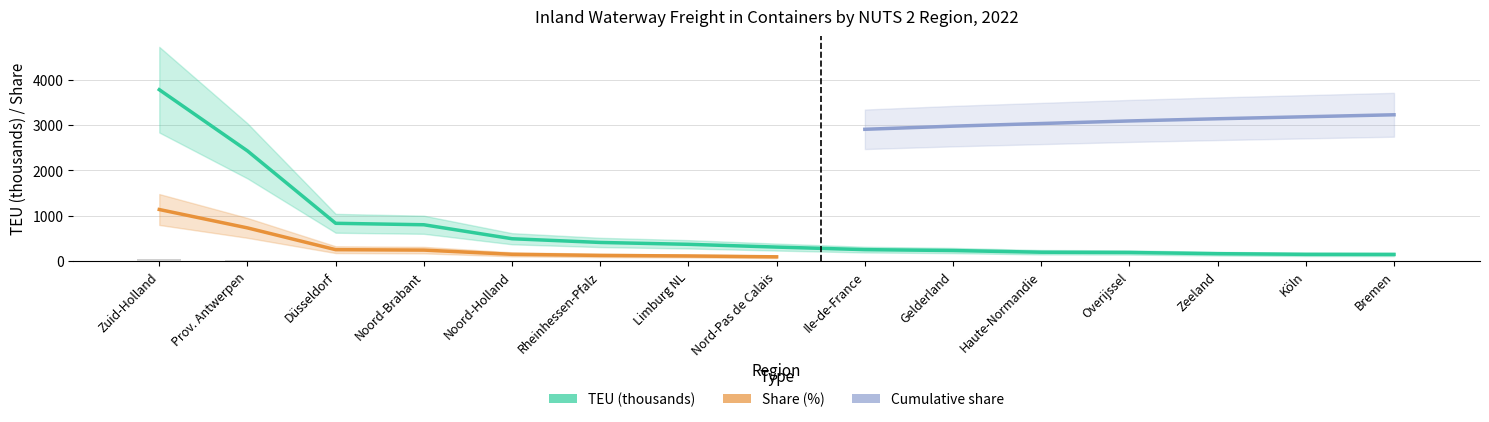

How many bars are there in total?

30